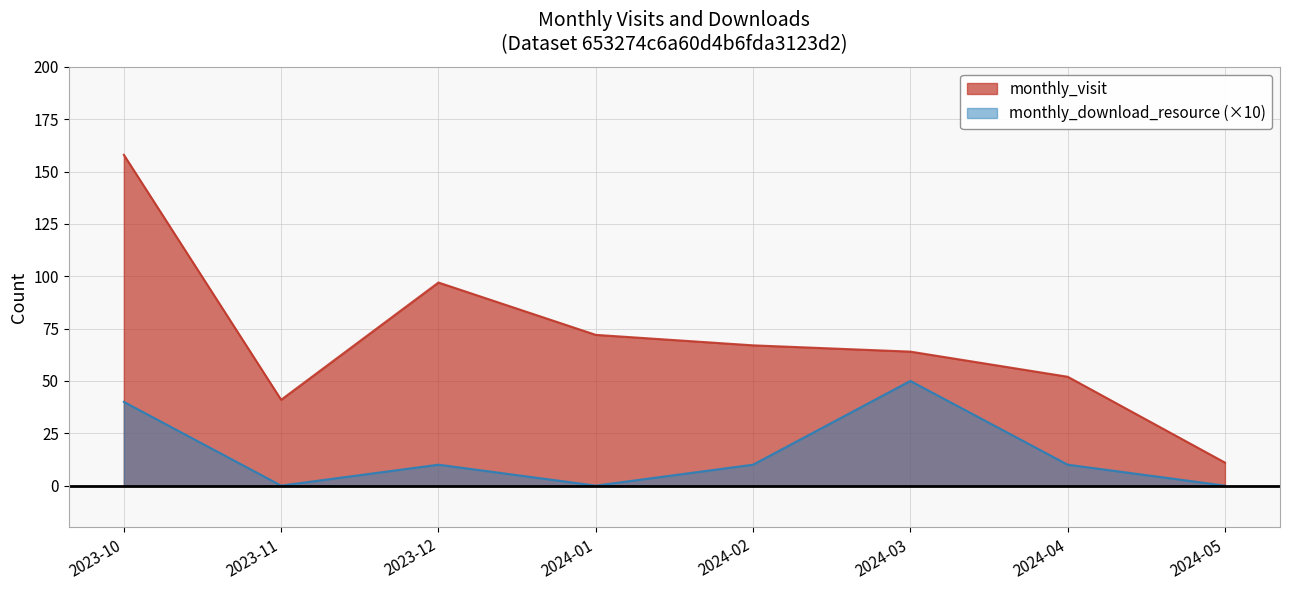

What is the average value of the monthly_download_resource series?

15